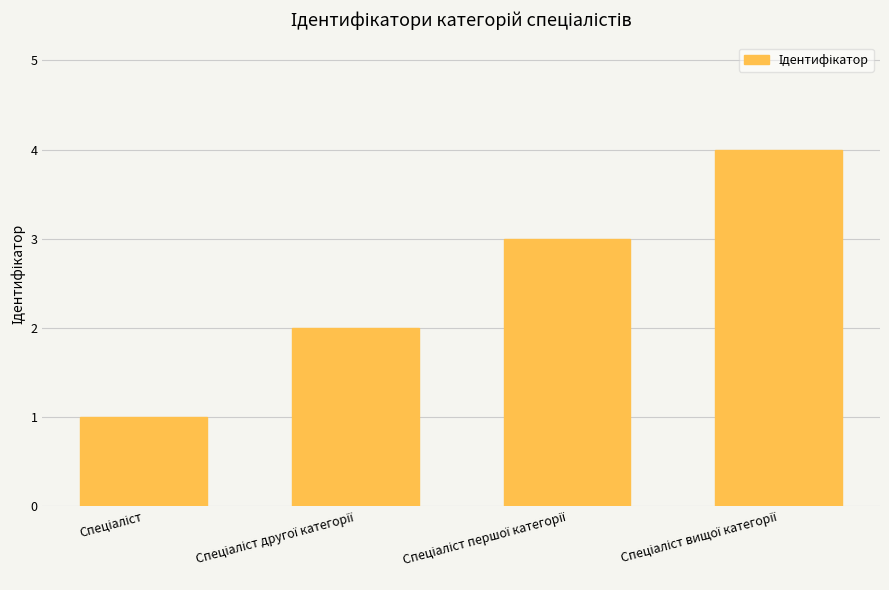

What is the difference between the maximum and minimum values?

3